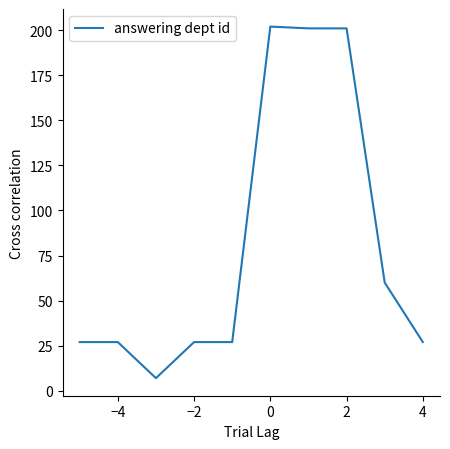

What is the maximum value shown in the chart?

202